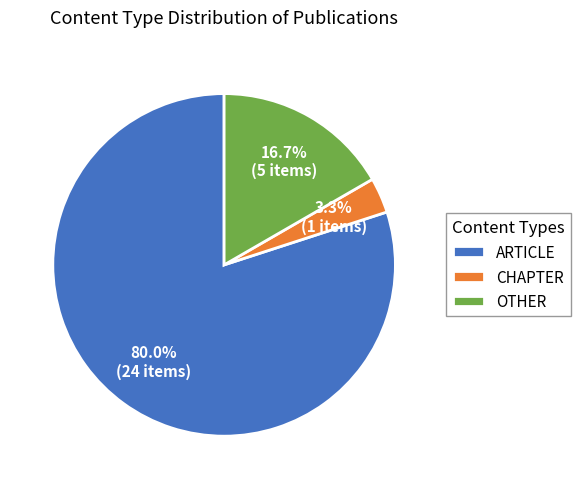

Rank the categories by value from lowest to highest.

CHAPTER, OTHER, ARTICLE